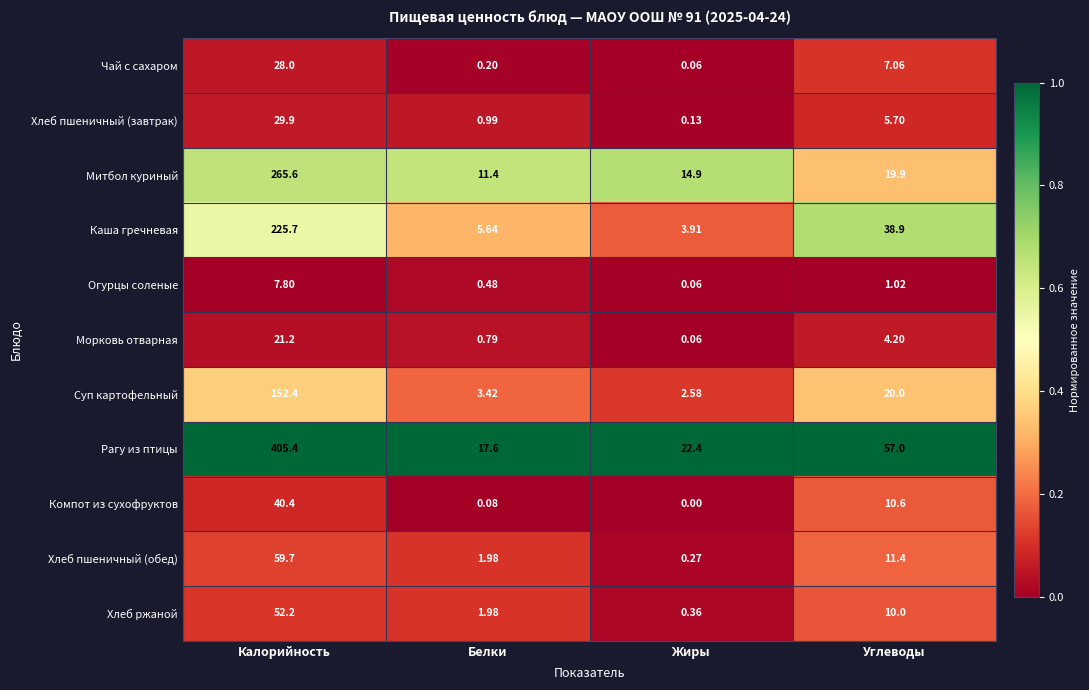

At which label is Каша гречневая closest to 114?

Углеводы